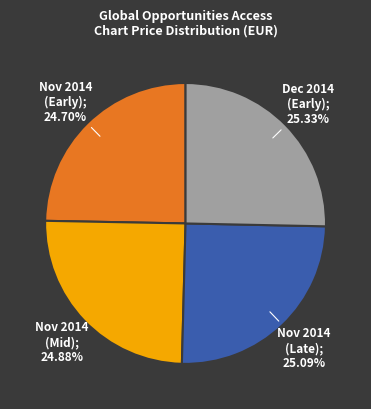

Does any single category account for the majority?

No